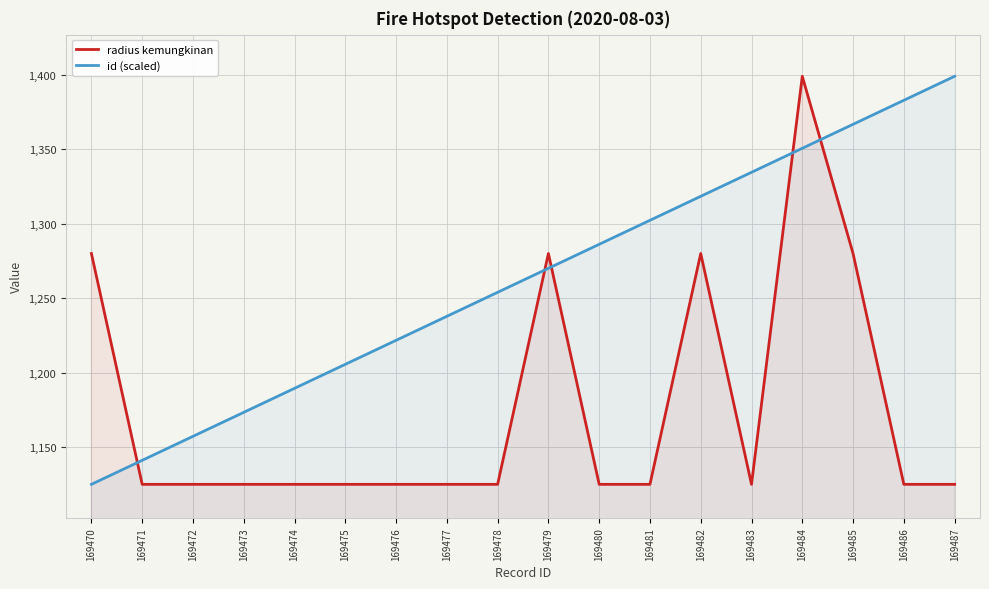

Where does the id (scaled) series first go above 1270?

169479